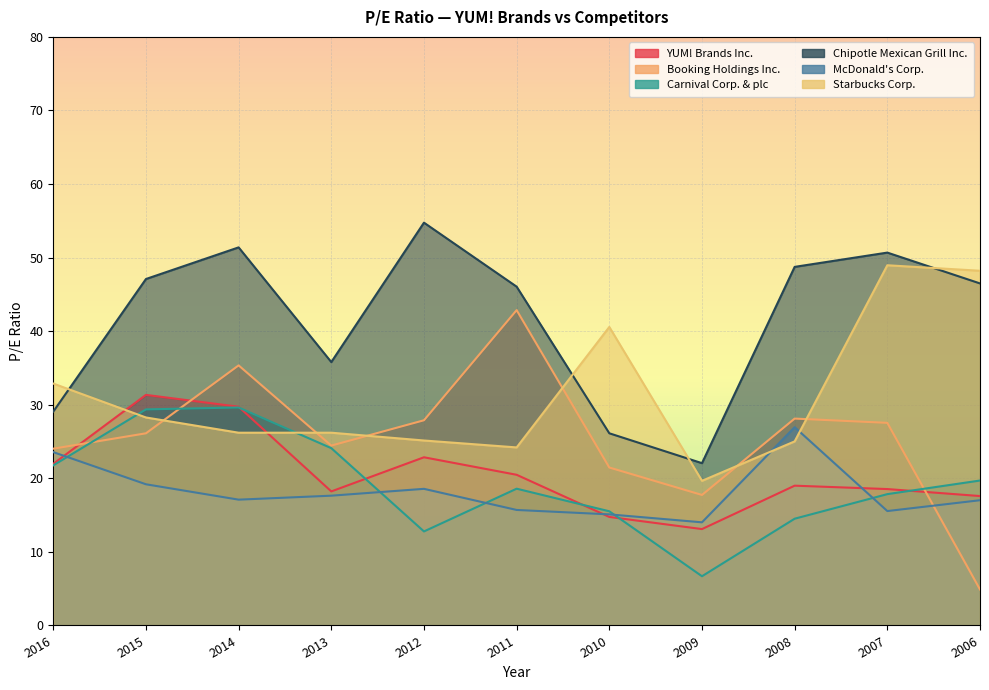

The value of Booking Holdings Inc. at 2010 is 21.5. True or false?

True